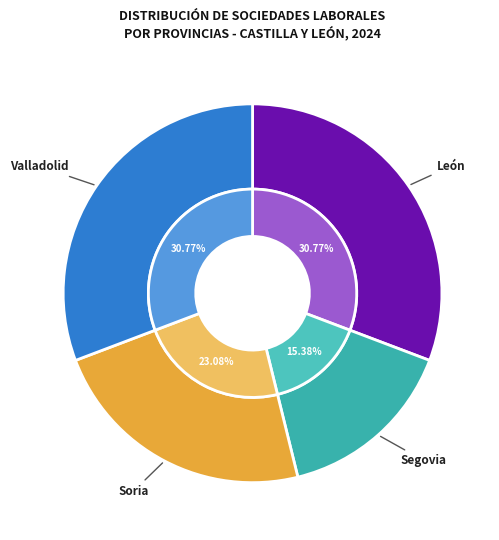

True or false: Segovia accounts for 15% of the total.

True